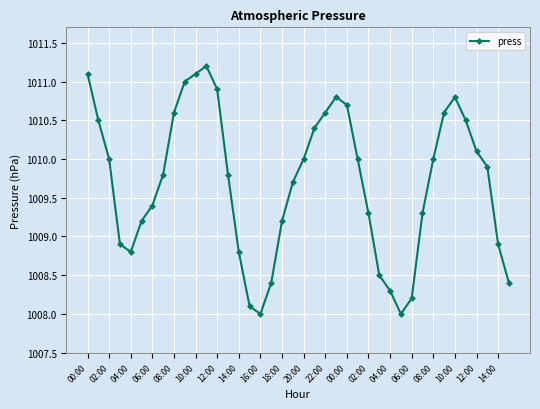

What is the value of the 15th point from the left?

1008.8